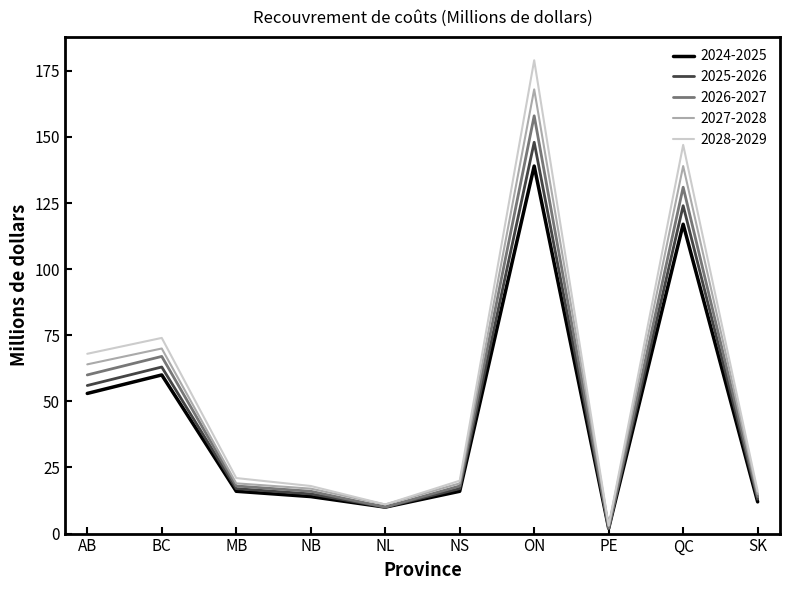

Does the chart have visible grid lines?

No